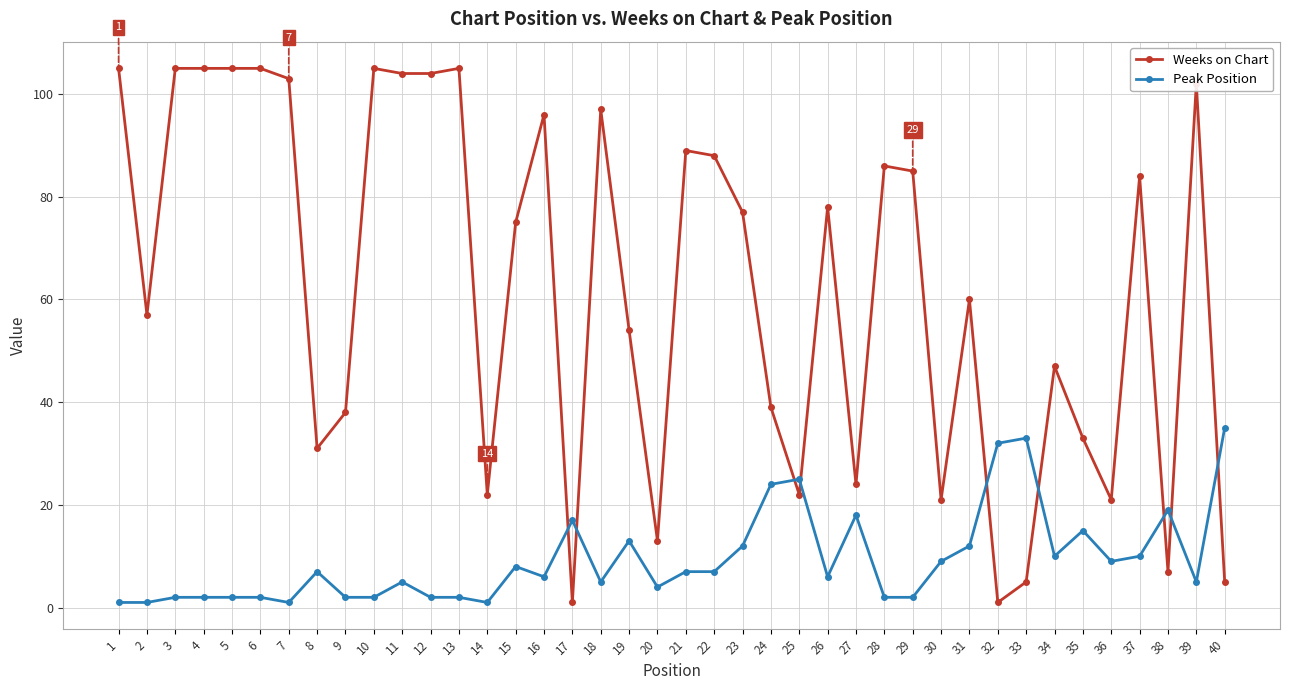

What is the minimum value for Weeks on Chart?

1